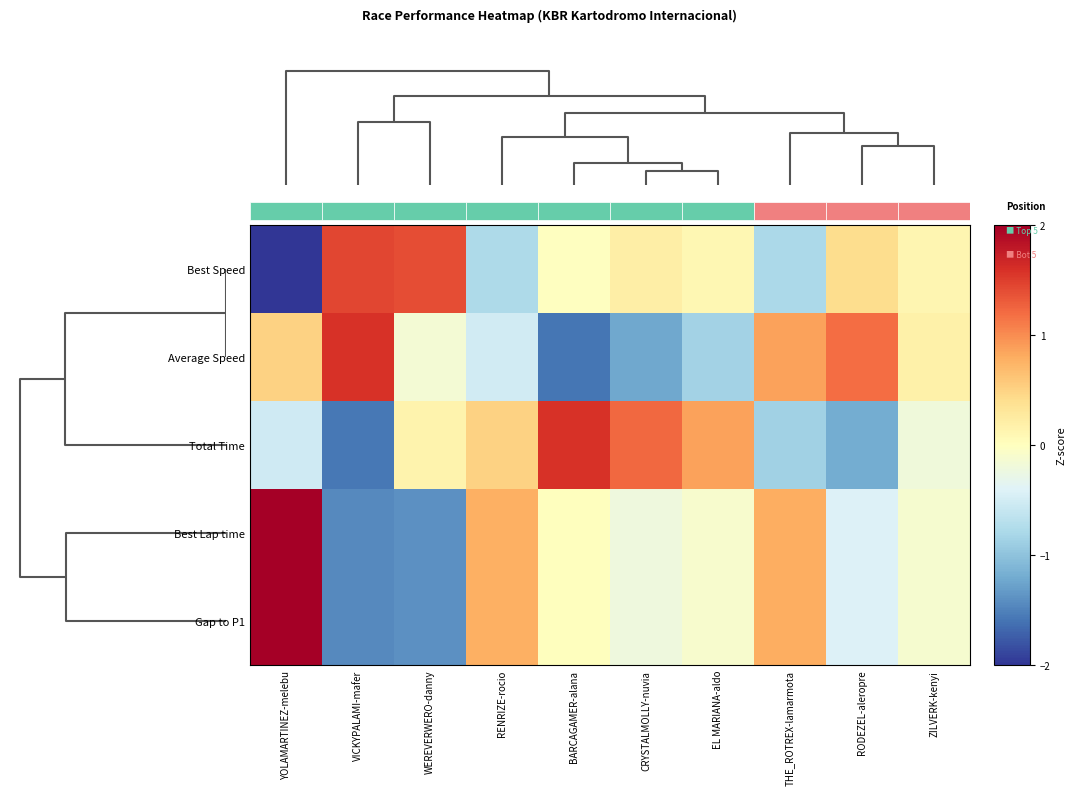

Reading left to right, list all the values displayed in this chart.

Best Speed: YOLAMARTINEZ-melebu=-2.1	VICKYPALAMI-mafer=1.5	WEREVERWERO-danny=1.4	RENRIZE-rocio=-0.8	BARCAGAMER-alana=-0.0	CRYSTALMOLLY-nuvia=0.2	EL MARIANA-aldo=0.1	THE_ROTREX-lamarmota=-0.8	RODEZEL-aleropre=0.4	ZILVERK-kenyi=0.1
Average Speed: YOLAMARTINEZ-melebu=0.5	VICKYPALAMI-mafer=1.6	WEREVERWERO-danny=-0.2	RENRIZE-rocio=-0.5	BARCAGAMER-alana=-1.6	CRYSTALMOLLY-nuvia=-1.2	EL MARIANA-aldo=-0.9	THE_ROTREX-lamarmota=0.9	RODEZEL-aleropre=1.2	ZILVERK-kenyi=0.2
Total Time: YOLAMARTINEZ-melebu=-0.5	VICKYPALAMI-mafer=-1.6	WEREVERWERO-danny=0.1	RENRIZE-rocio=0.5	BARCAGAMER-alana=1.6	CRYSTALMOLLY-nuvia=1.2	EL MARIANA-aldo=0.9	THE_ROTREX-lamarmota=-0.9	RODEZEL-aleropre=-1.2	ZILVERK-kenyi=-0.2
Best Lap time: YOLAMARTINEZ-melebu=2.1	VICKYPALAMI-mafer=-1.4	WEREVERWERO-danny=-1.4	RENRIZE-rocio=0.8	BARCAGAMER-alana=0.0	CRYSTALMOLLY-nuvia=-0.2	EL MARIANA-aldo=-0.1	THE_ROTREX-lamarmota=0.8	RODEZEL-aleropre=-0.4	ZILVERK-kenyi=-0.1
Gap to P1: YOLAMARTINEZ-melebu=2.1	VICKYPALAMI-mafer=-1.4	WEREVERWERO-danny=-1.4	RENRIZE-rocio=0.8	BARCAGAMER-alana=0.0	CRYSTALMOLLY-nuvia=-0.2	EL MARIANA-aldo=-0.1	THE_ROTREX-lamarmota=0.8	RODEZEL-aleropre=-0.4	ZILVERK-kenyi=-0.1